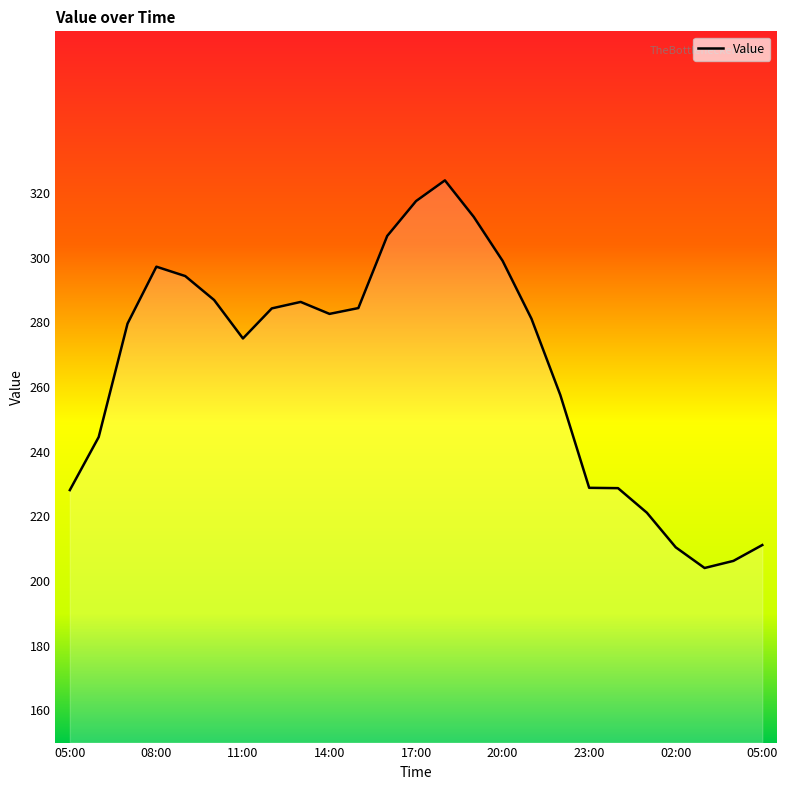

What is the smallest value displayed?

204.0